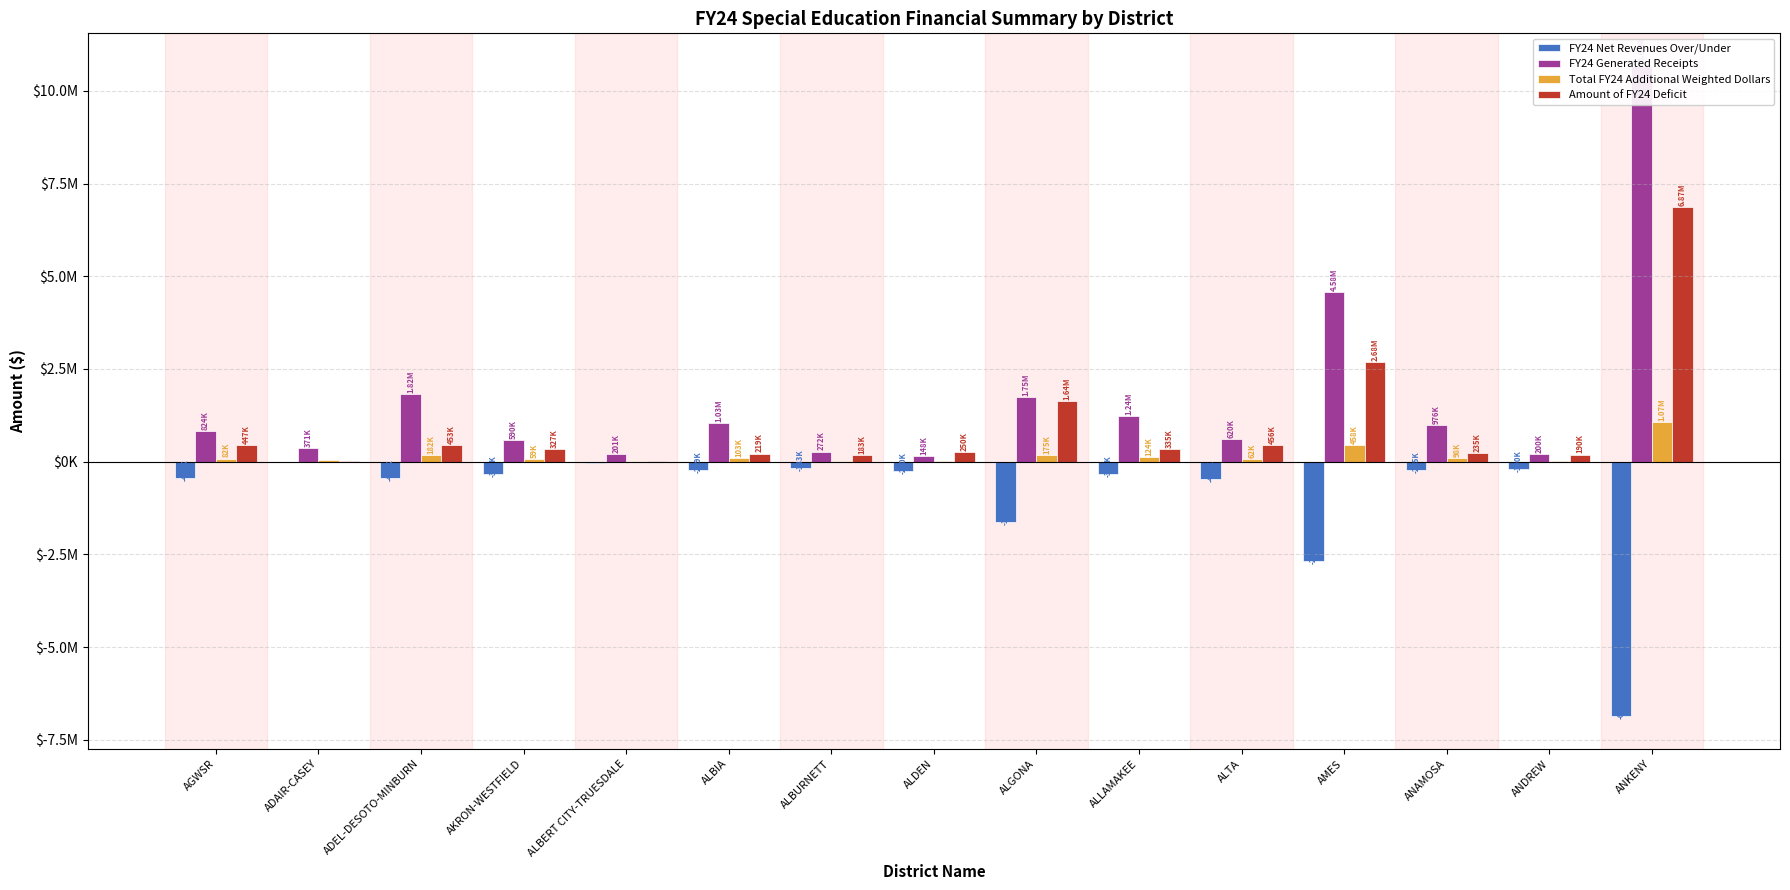

The value of Amount of FY24 Deficit at AKRON-WESTFIELD is 326886.8. True or false?

True